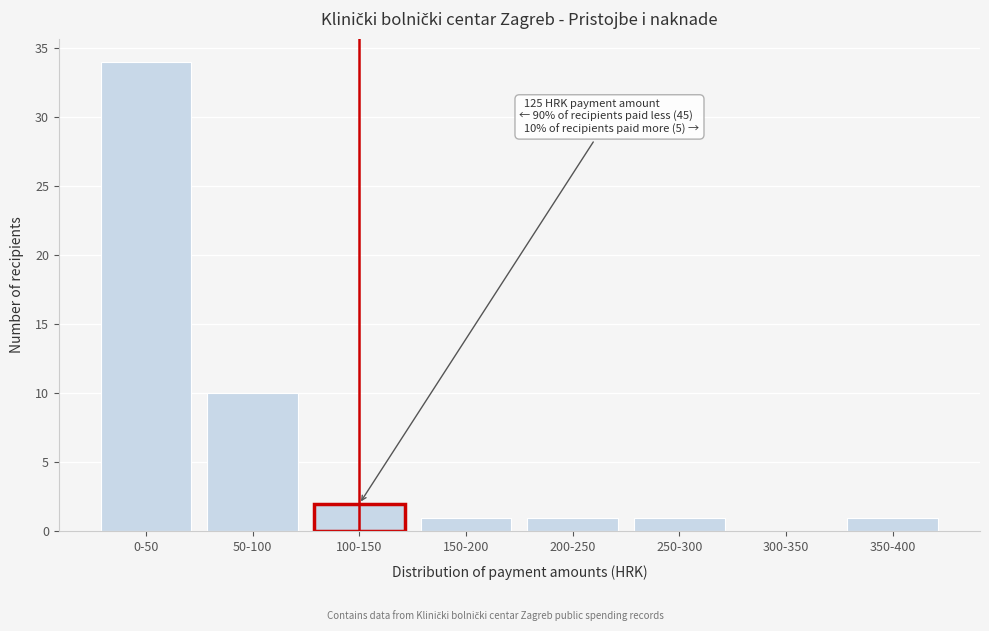

Reading right to left, list all the values displayed in this chart.

350-400=1	300-350=0	250-300=1	200-250=1	150-200=1	100-150=2	50-100=10	0-50=34